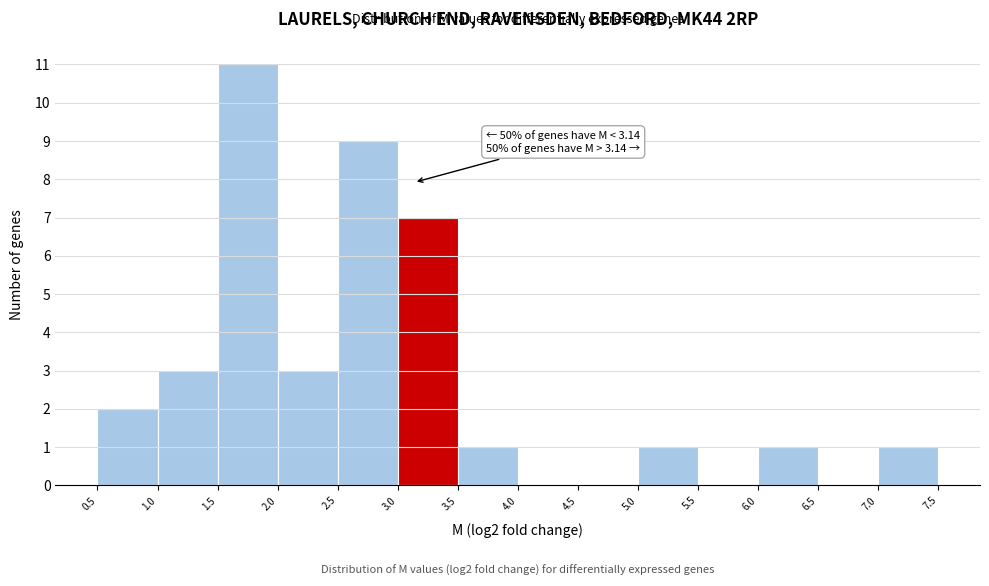

Over which range of the x-axis is the bar tallest?

1.5 to 2.0